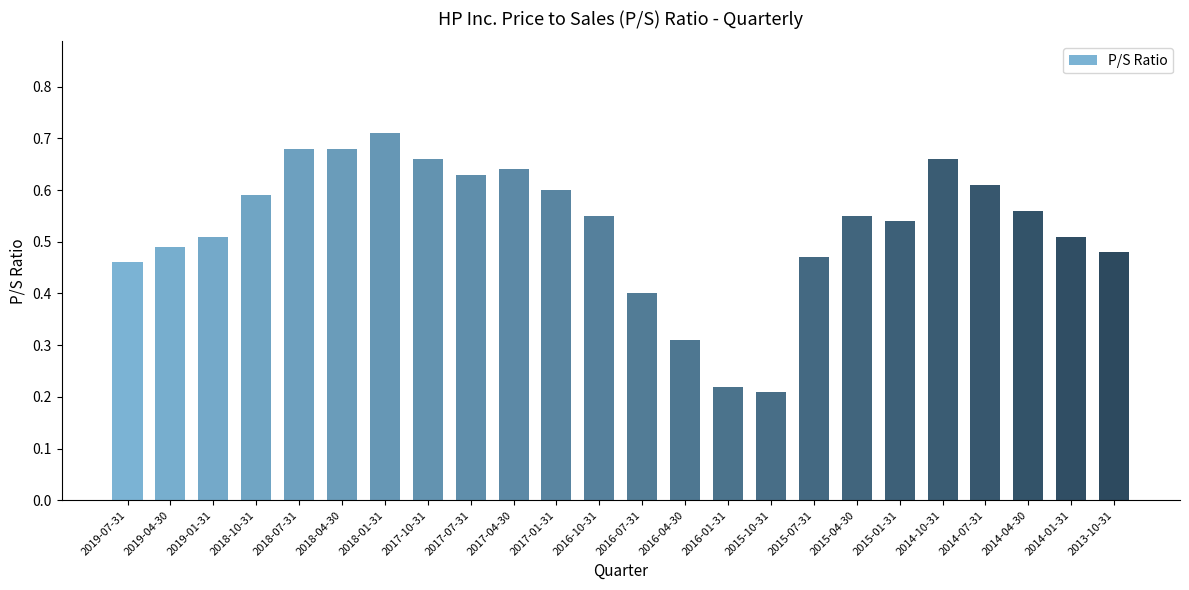

Count the values in the range 0 to 1.

24